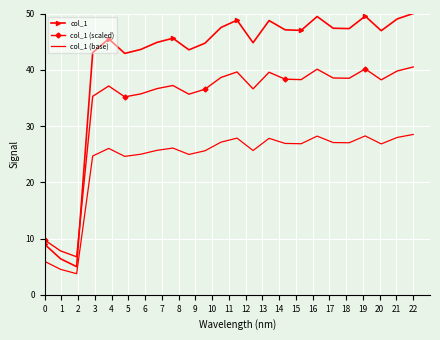

Which series has the largest total across all categories?

col_1